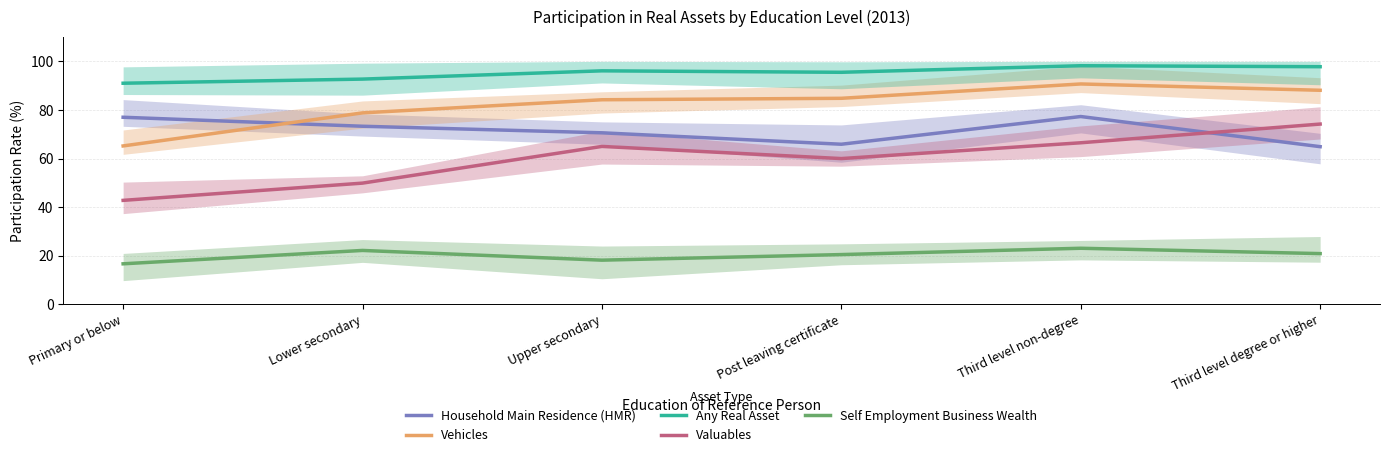

List the series in order of their peak value, highest first.

Any Real Asset, Vehicles, Household Main Residence (HMR), Valuables, Self Employment Business Wealth